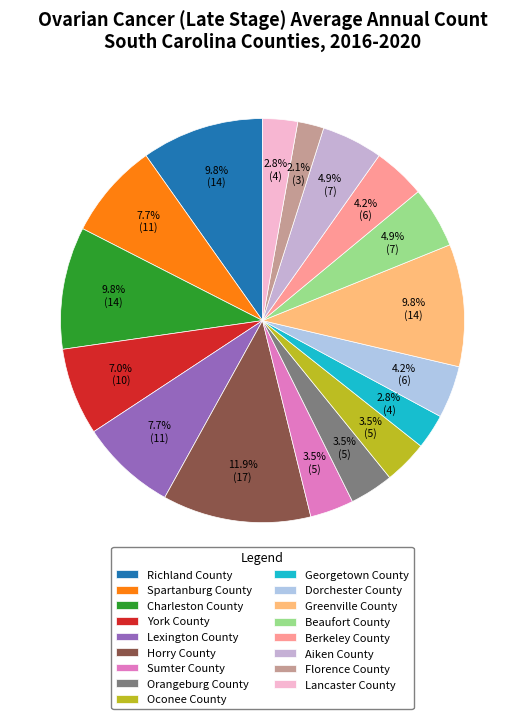

What is the change in value from Lexington County to Oconee County?

-6